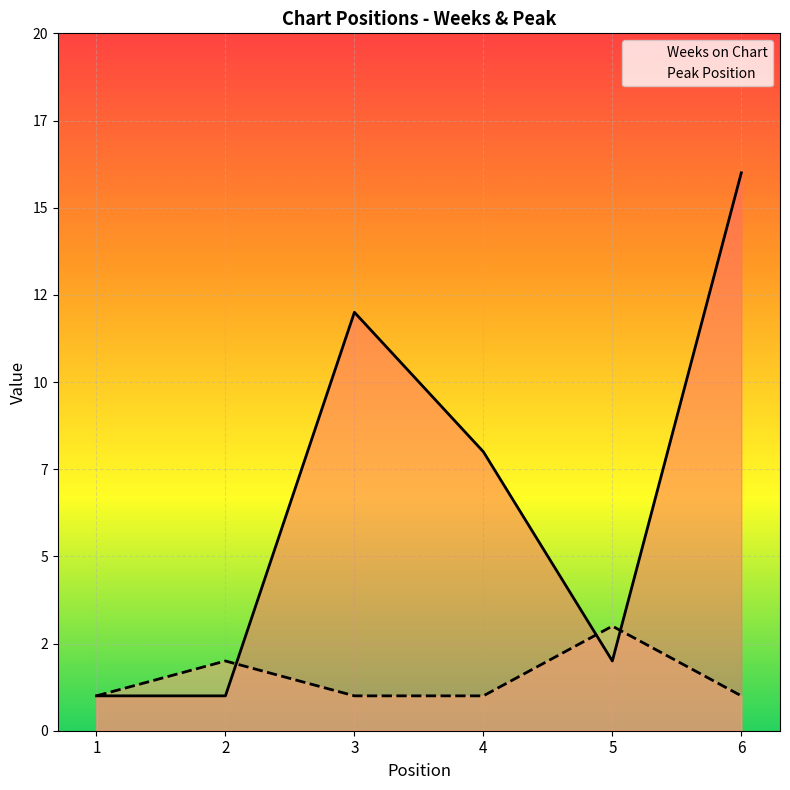

Which series has the largest total across all categories?

Weeks on Chart